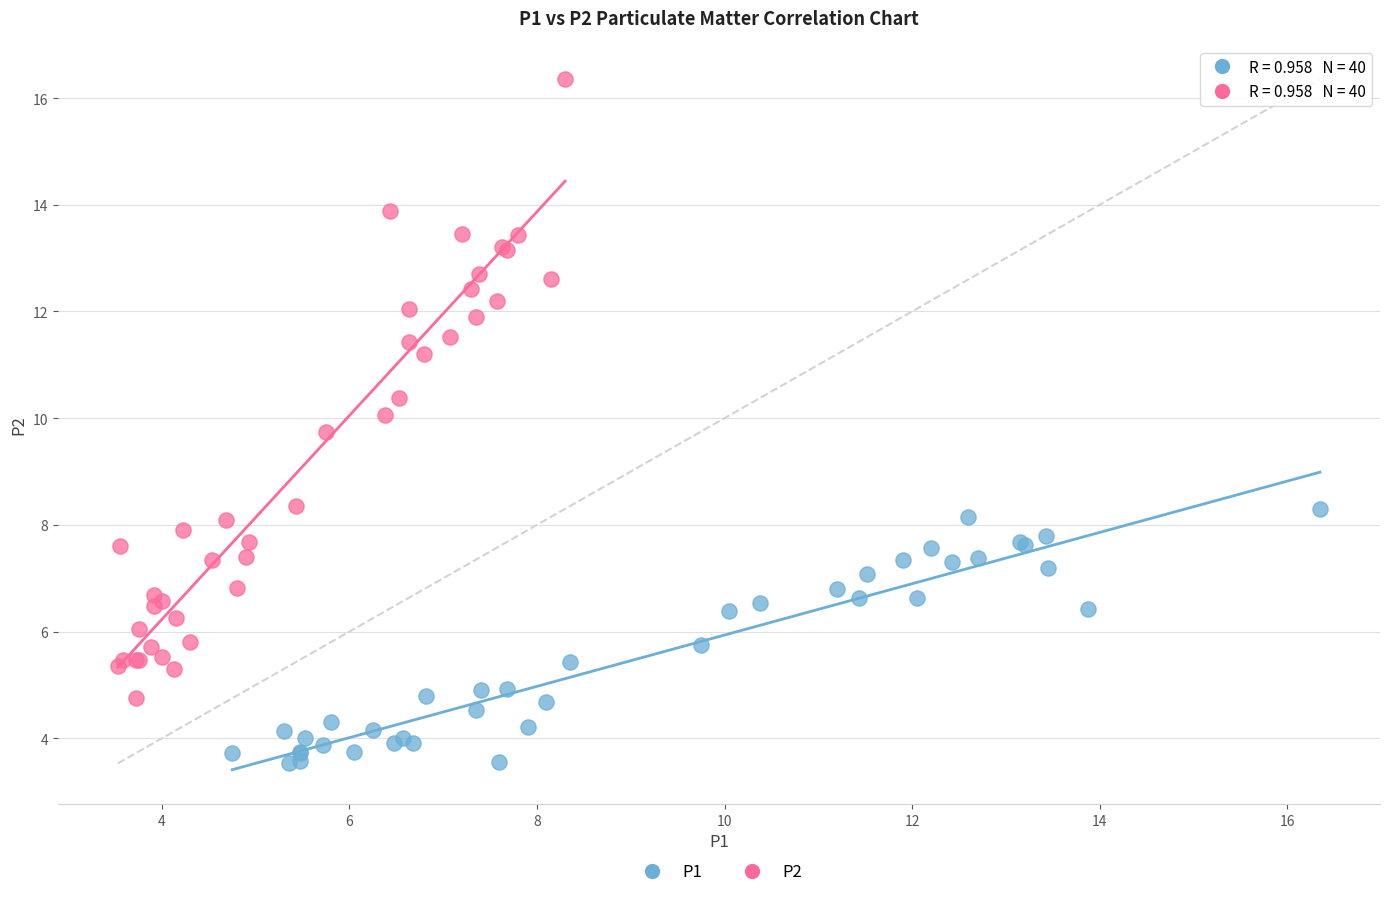

Which series reaches the maximum Y coordinate?

P2